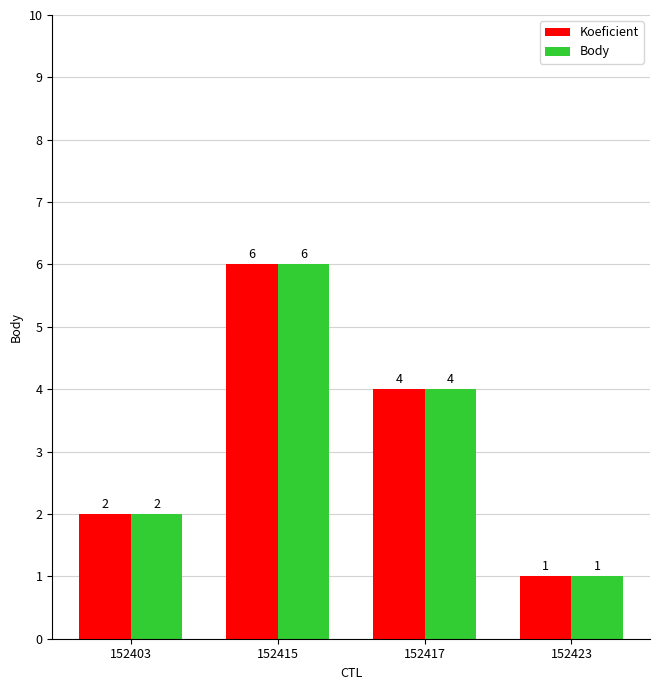

How many values in the Koeficient series are below 4?

2